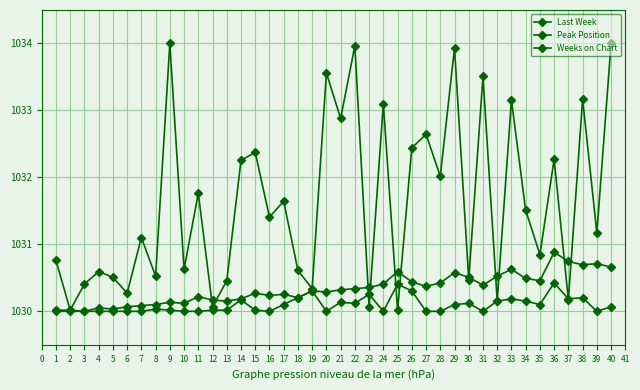

In Weeks on Chart, how many points are lower than both neighbors (excluding endpoints)?

15